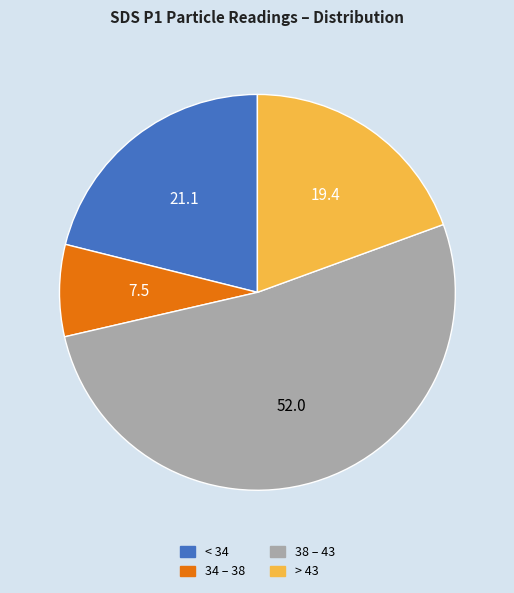

Does any single category account for the majority?

Yes